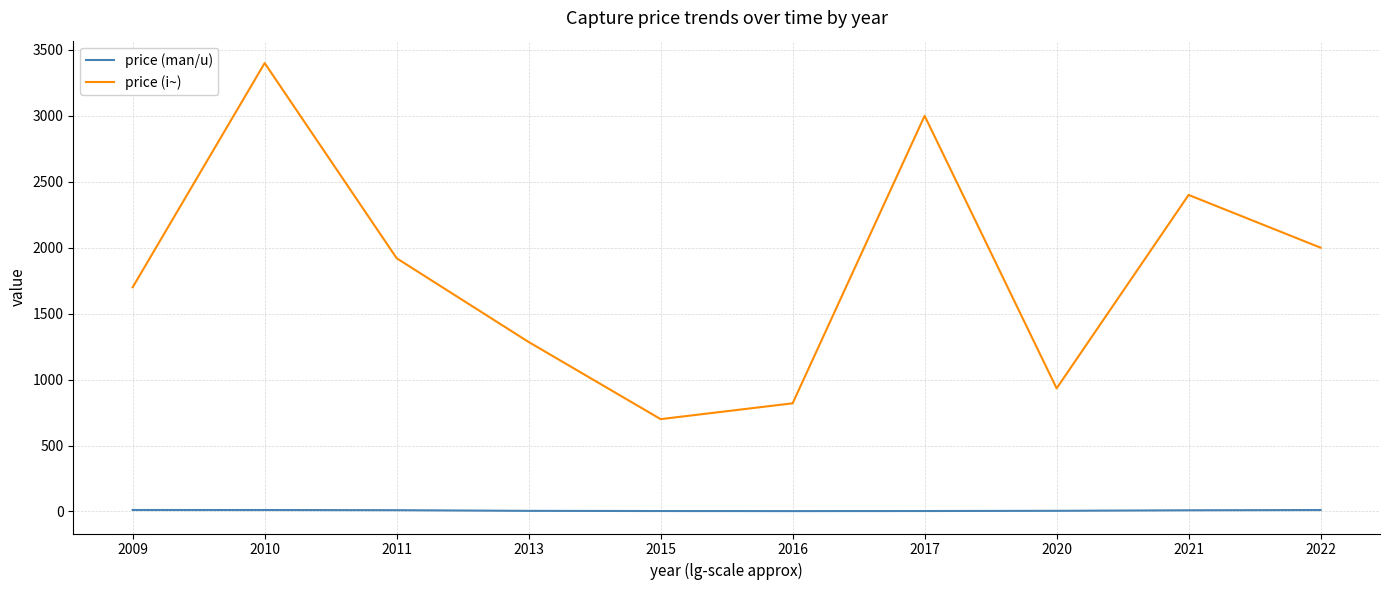

True or false: price (i~) and price (man/u) cross at least once.

False